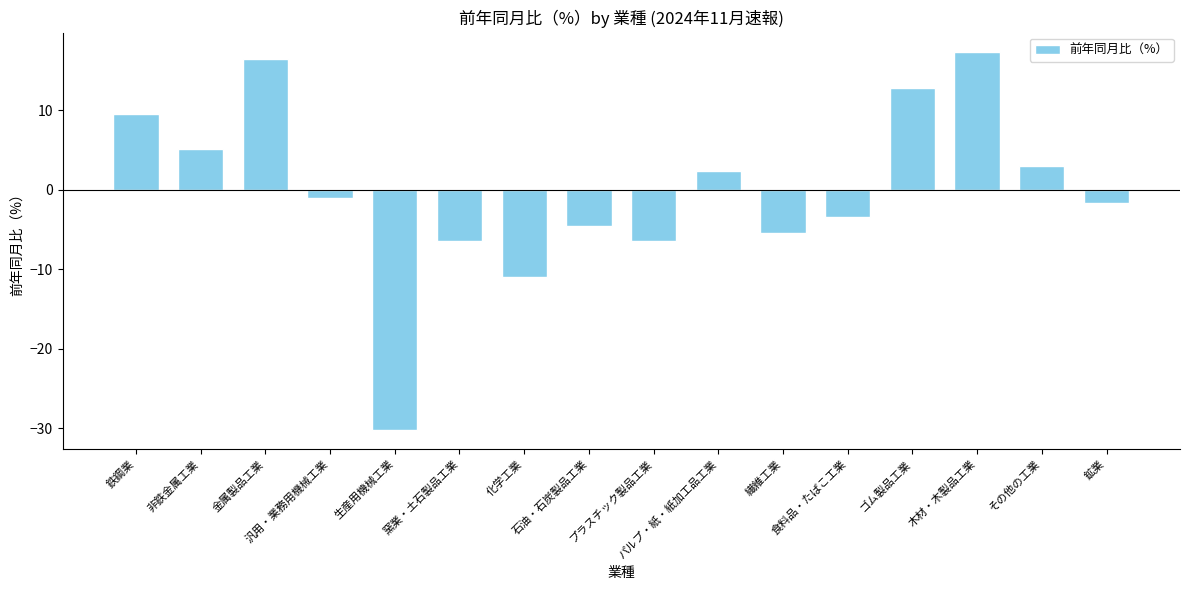

What position from the left is 窯業・土石製品工業?

6